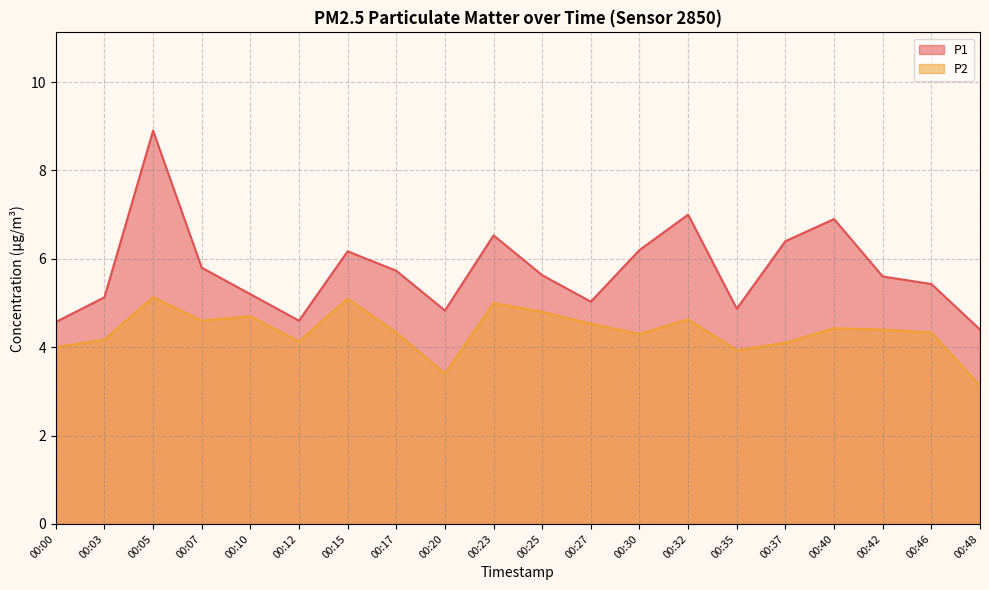

Rank the series at 00:15 from lowest to highest value.

P2, P1